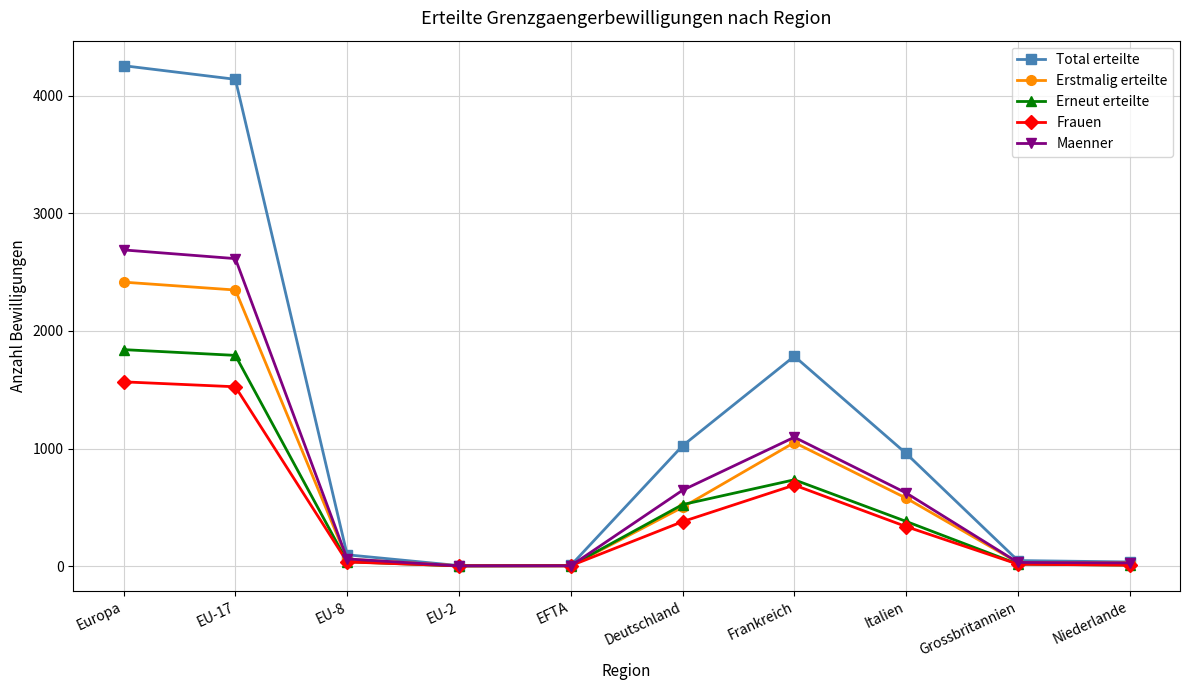

At which category is the sum across all series the highest?

Europa